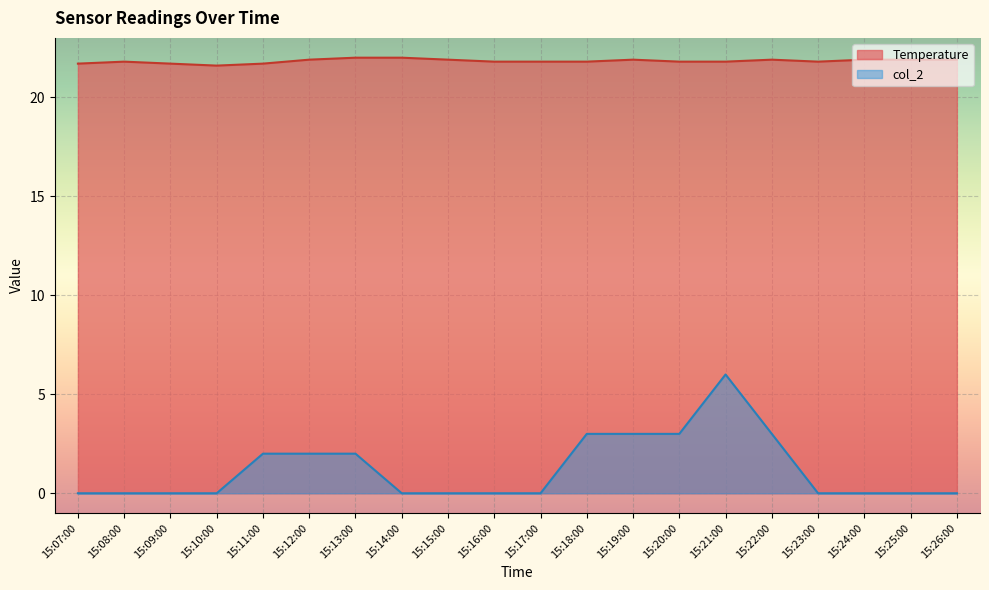

True or false: col_2 and Temperature intersect in this chart.

False